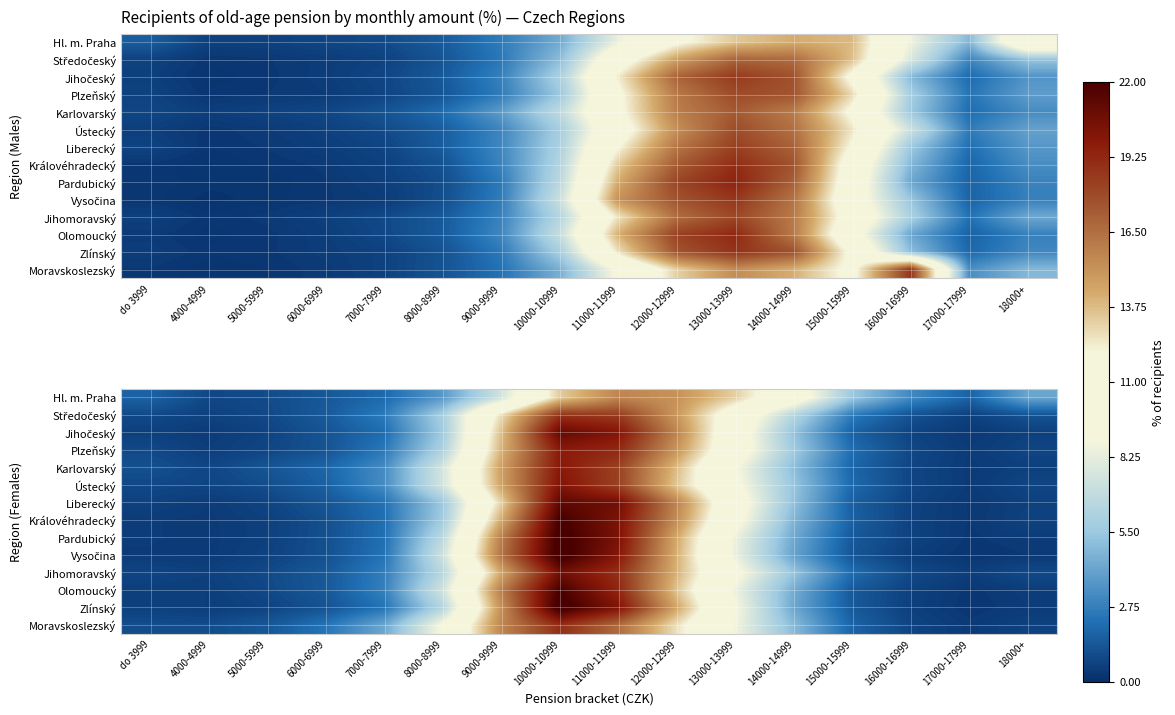

At which label is Zlínský closest to 11?

13000-13999